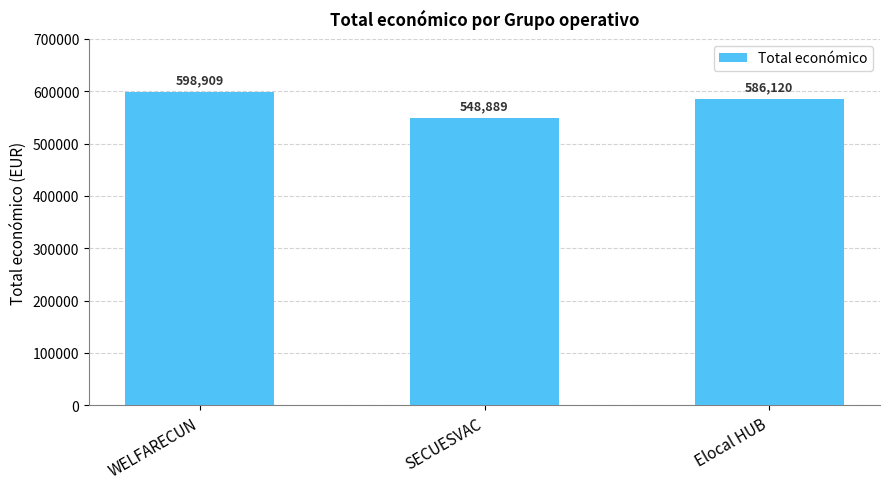

Between WELFARECUN and Elocal HUB, which is larger?

WELFARECUN